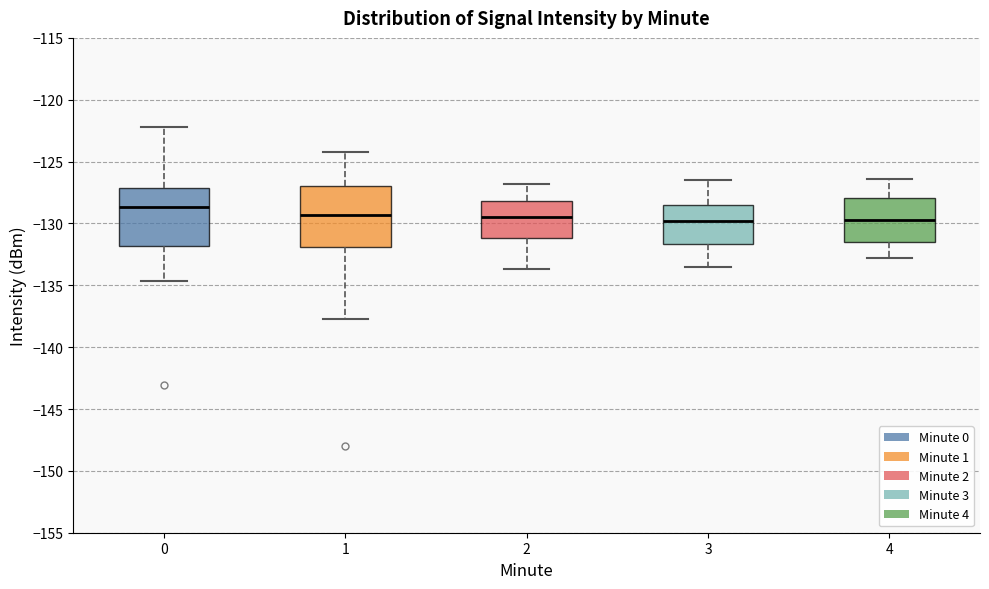

Which box has the highest median line?

0